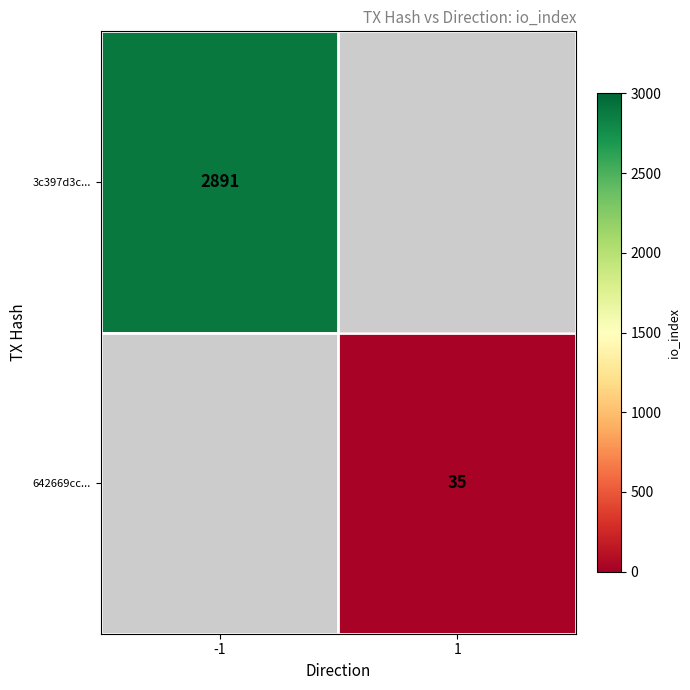

True or false: 3c397d3c... has a value of 2891 at -1.

True